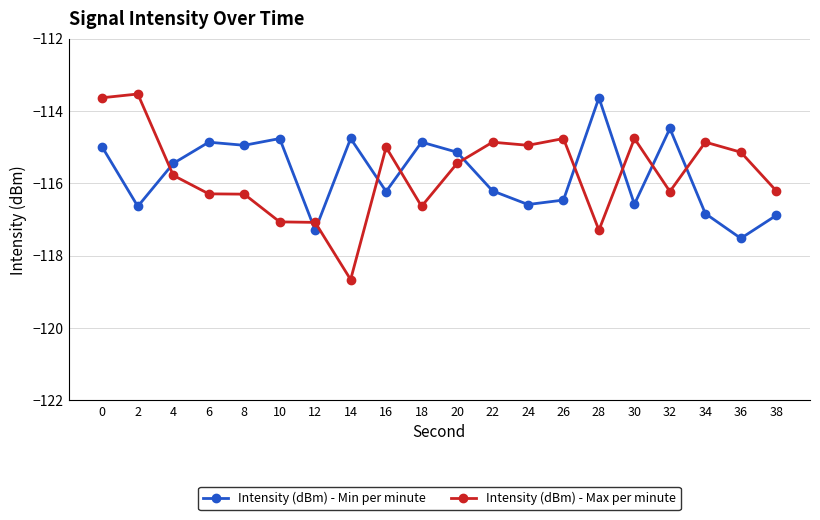

What is the sum of all Intensity (dBm) - Min per minute values?

-2315.1